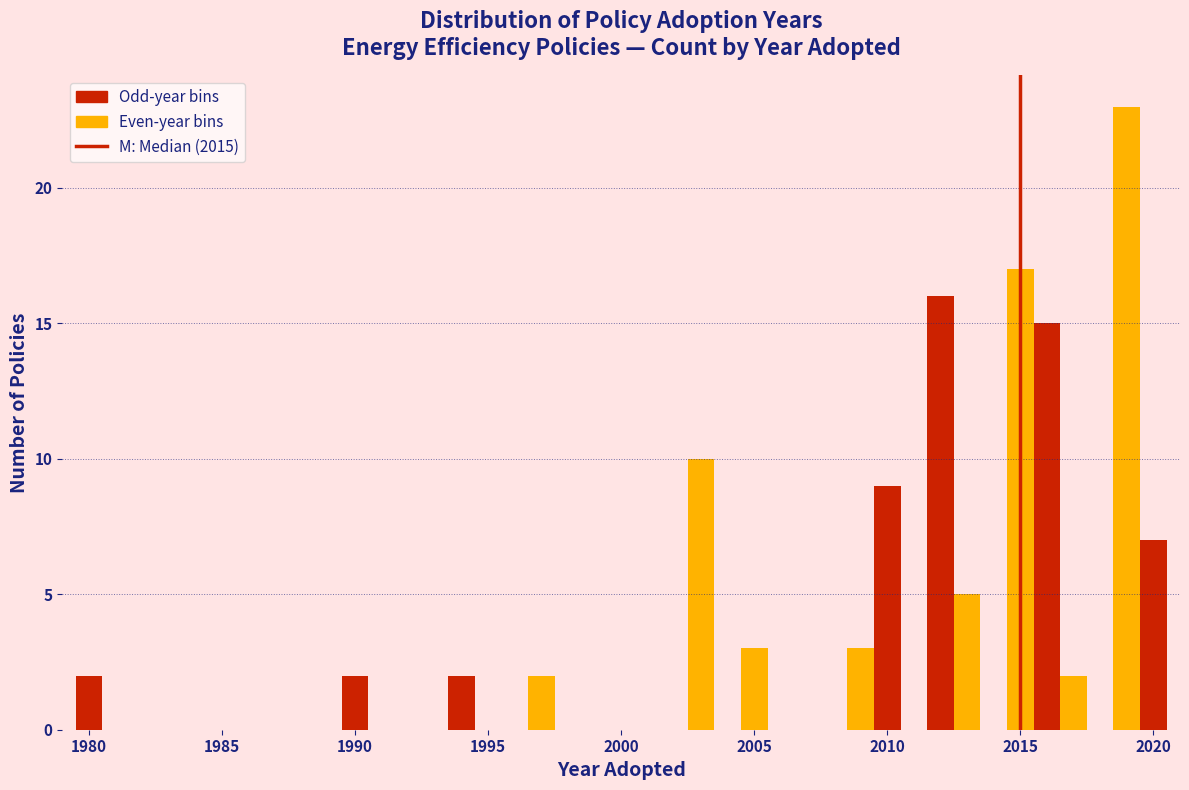

Read against the x-axis, roughly where is the centre of the tallest bar?

2019.0